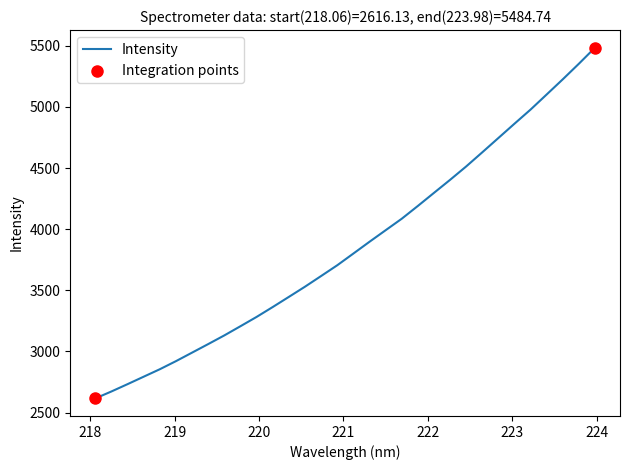

What is the difference between the maximum and minimum values?

2868.6